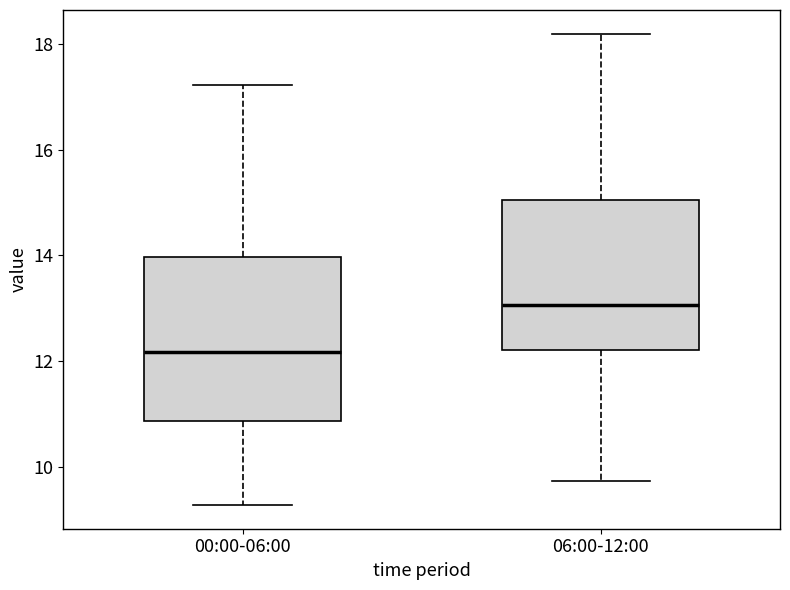

Reading left to right, transcribe this box plot: for each box, give where its median line is, the range the box spans, and where its two whiskers end, as read against the y-axis. The values are not printed on the chart, so give them approximately, as read against the axis.

00:00-06:00: median 12.2, box 10.8 to 14.0, whiskers 9.2 to 17.2
06:00-12:00: median 13.0, box 12.2 to 15.0, whiskers 9.8 to 18.2